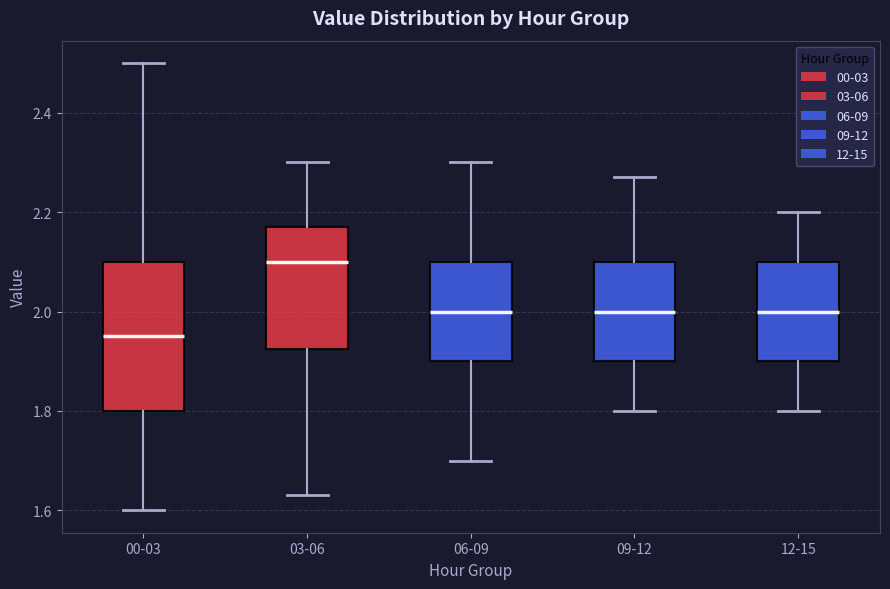

Reading left to right, transcribe this box plot: for each box, give where its median line is, the range the box spans, and where its two whiskers end, as read against the y-axis. The values are not printed on the chart, so give them approximately, as read against the axis.

00-03: median 1.96, box 1.80 to 2.10, whiskers 1.60 to 2.50
03-06: median 2.10, box 1.92 to 2.18, whiskers 1.64 to 2.30
06-09: median 2.00, box 1.90 to 2.10, whiskers 1.70 to 2.30
09-12: median 2.00, box 1.90 to 2.10, whiskers 1.80 to 2.28
12-15: median 2.00, box 1.90 to 2.10, whiskers 1.80 to 2.20